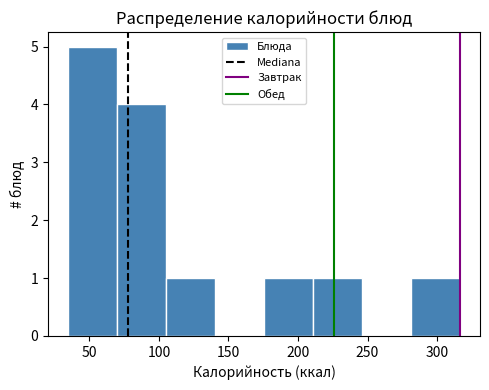

What is the height of the bar covering 210 to 245 on the x-axis? Neither the bar edges nor the heights are printed on the chart, so give them approximately, as read against the axes.

1